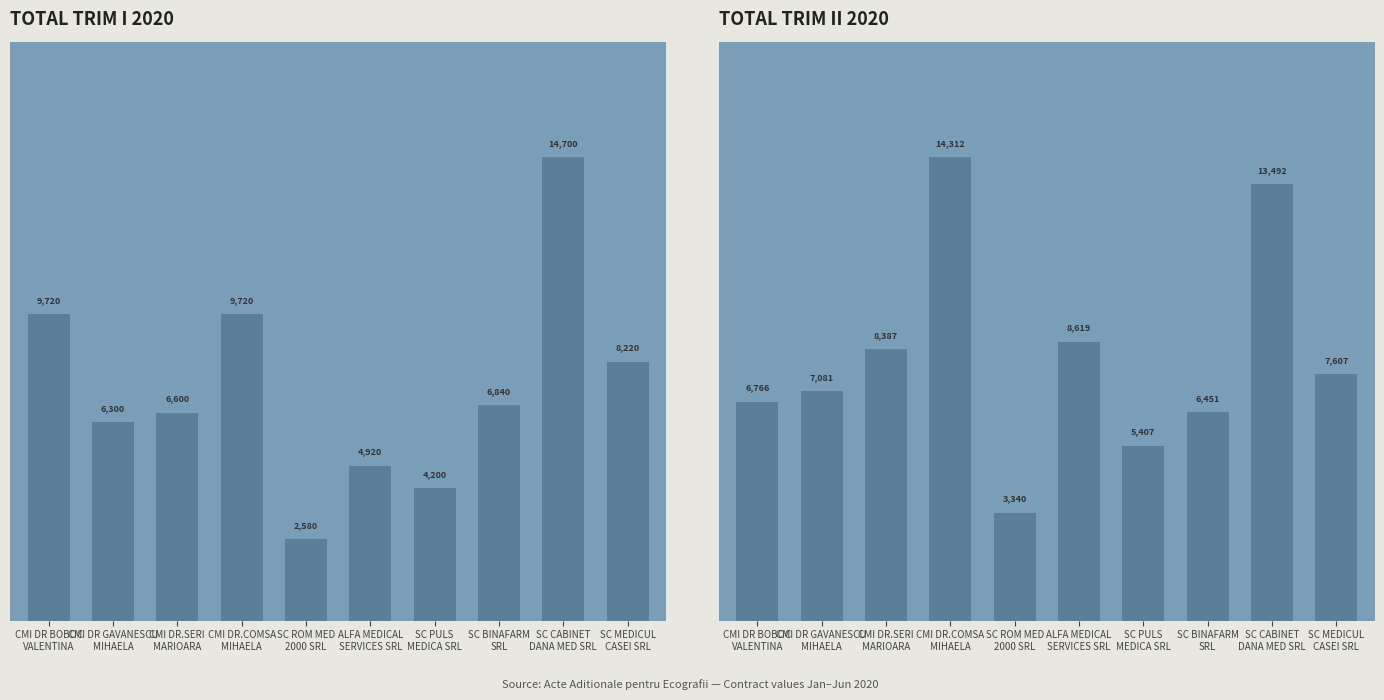

At how many categories does at least one series exceed 3292?

10